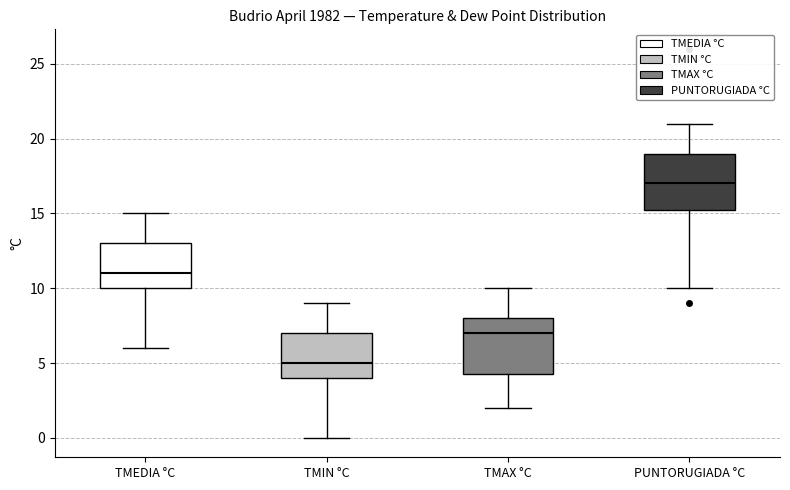

Where is the lower edge of the box for PUNTORUGIADA °C on the y-axis? The values are not printed on the chart, so give them approximately, as read against the axis.

15.5